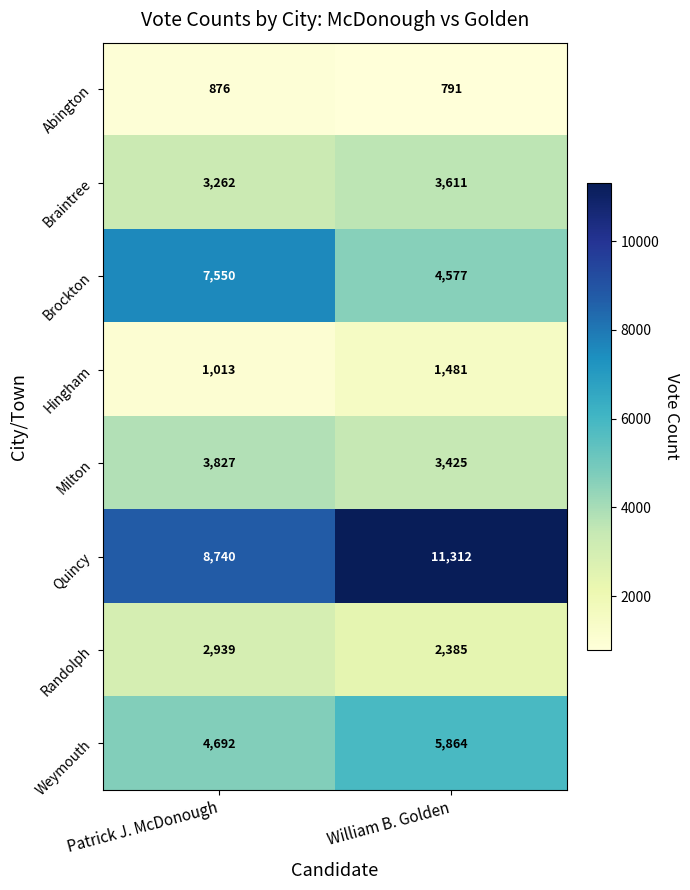

List the series in order of their peak value, highest first.

Quincy, Brockton, Weymouth, Milton, Braintree, Randolph, Hingham, Abington